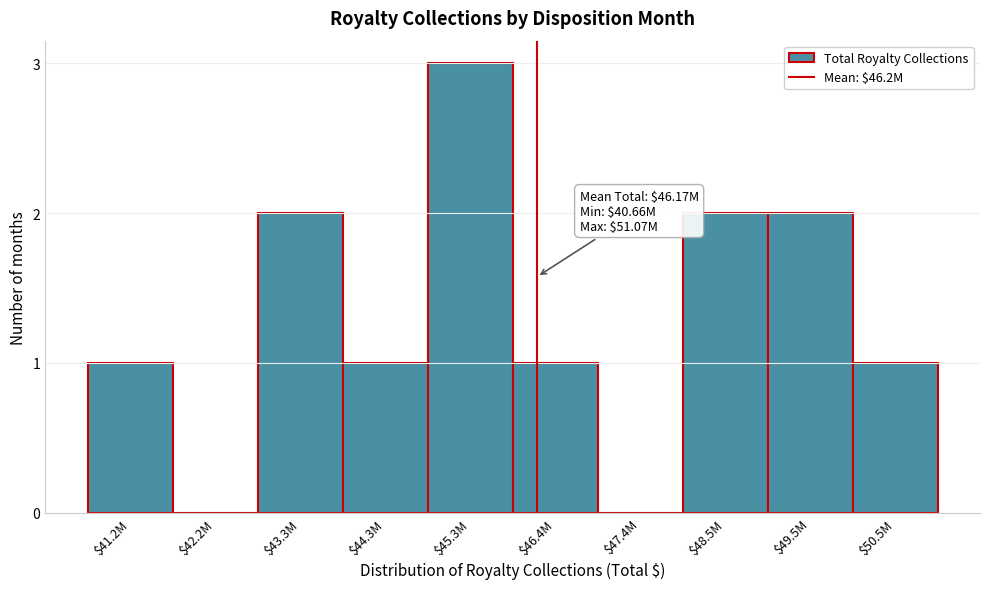

What is the sum of all values?

13